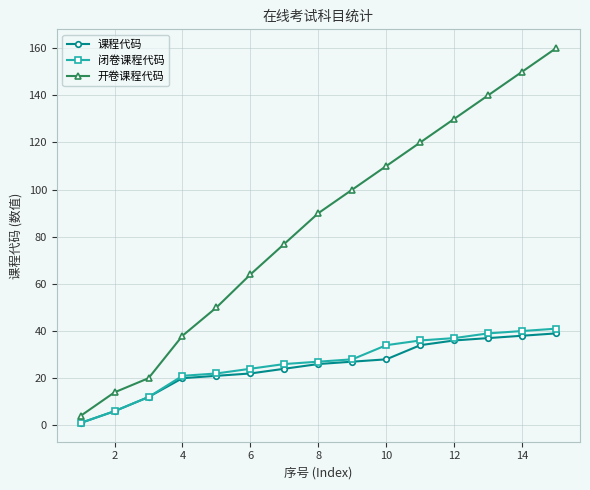

How many values in the 课程代码 series are below 26?

7